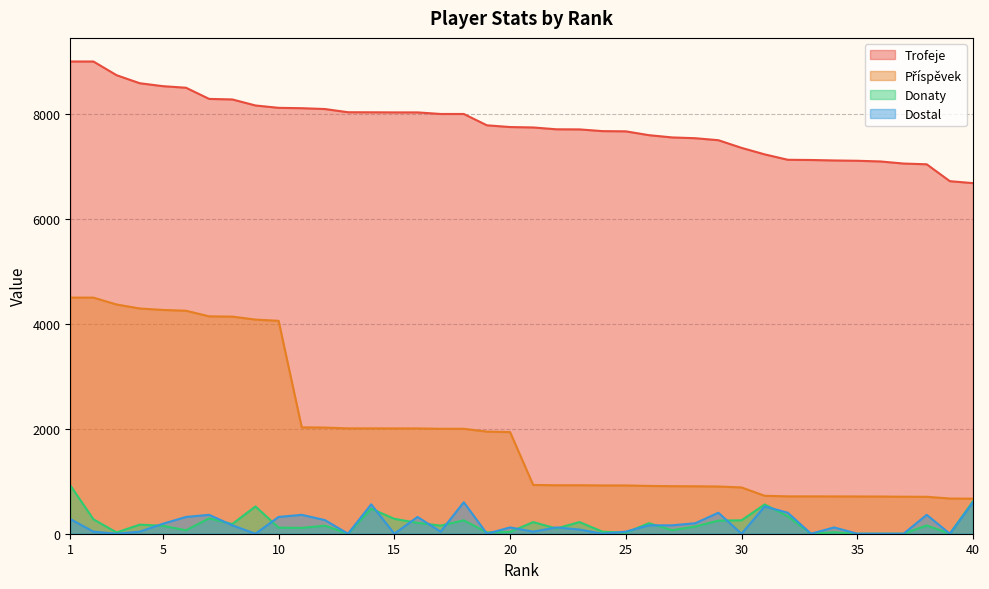

What are all the series names shown in the legend?

Trofeje, Příspěvek, Donaty, Dostal